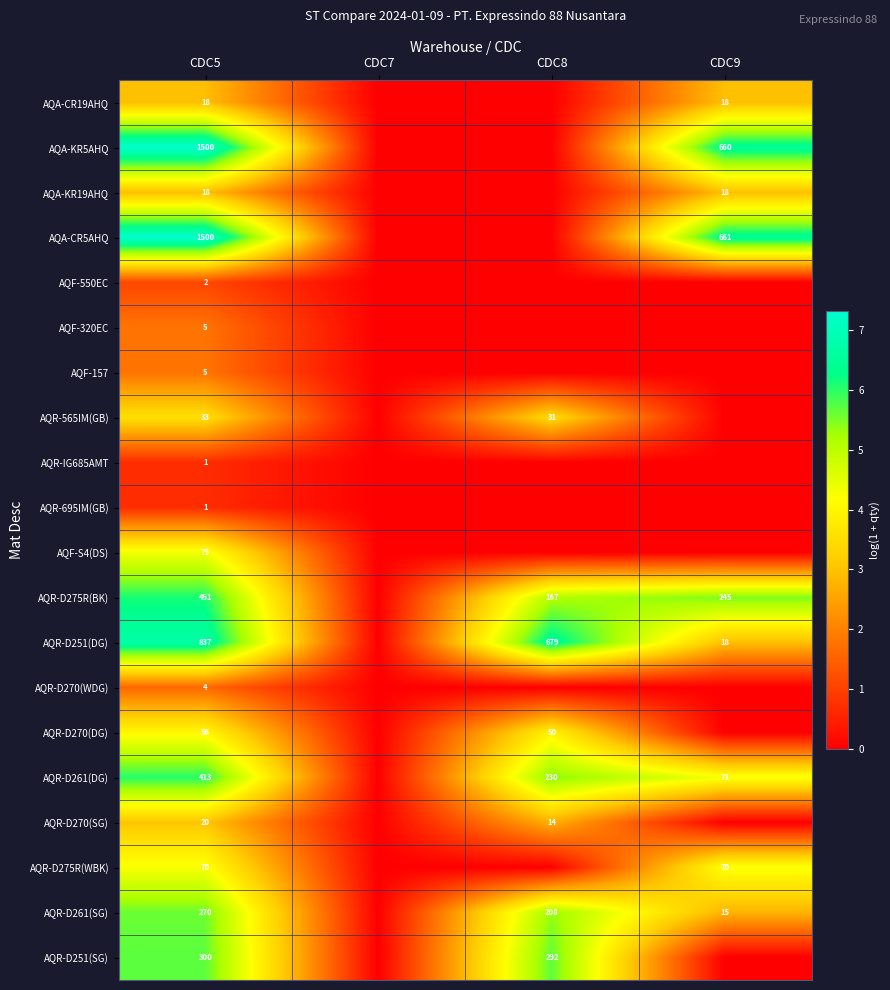

What is the sum of the AQR-D261(DG) values at CDC5 and CDC9?

484